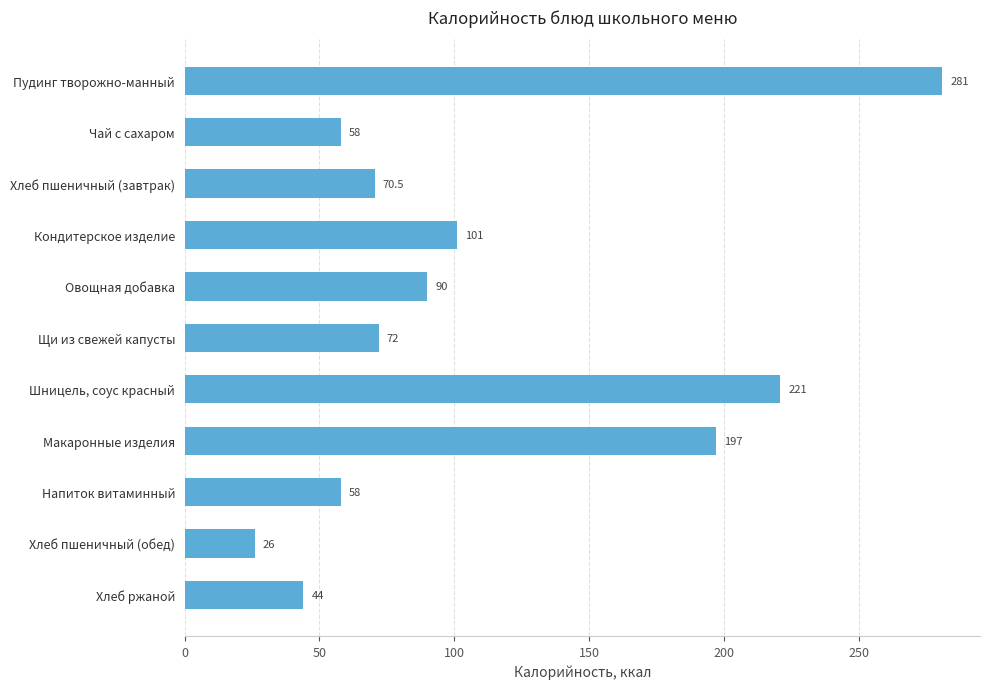

Is it true that the value at Напиток витаминный is 58.0?

True